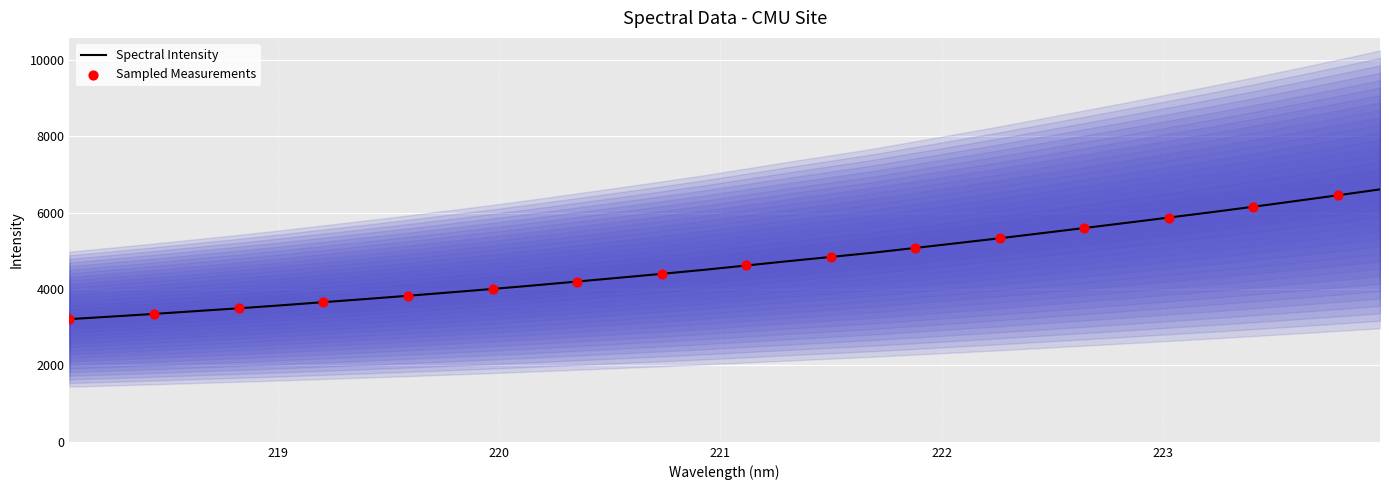

What is the change in value from 219.0156 to 219.3979?

+164.9